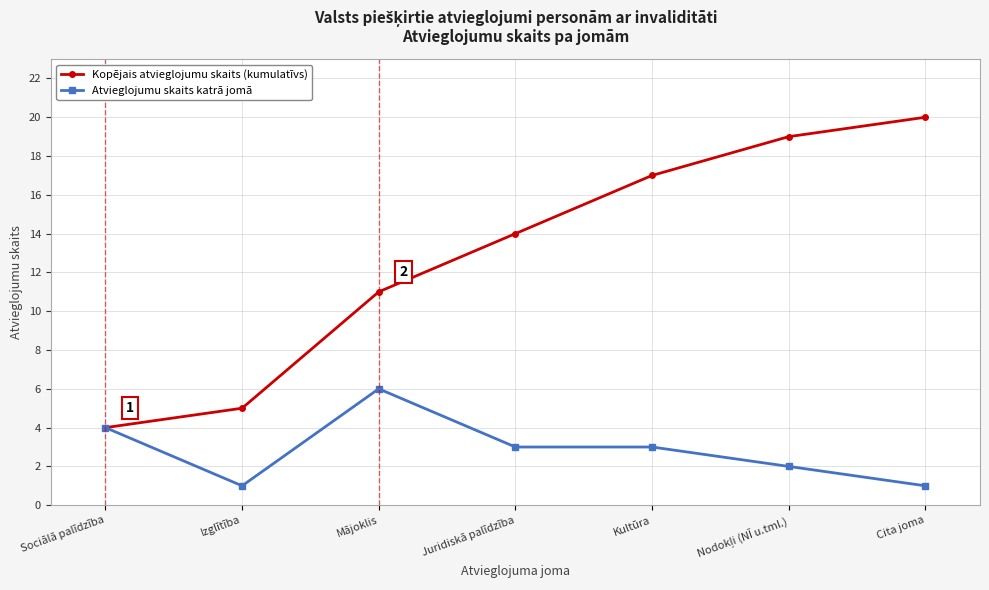

How many data points in Kopējais atvieglojumu skaits (kumulatīvs) are less than 14?

3